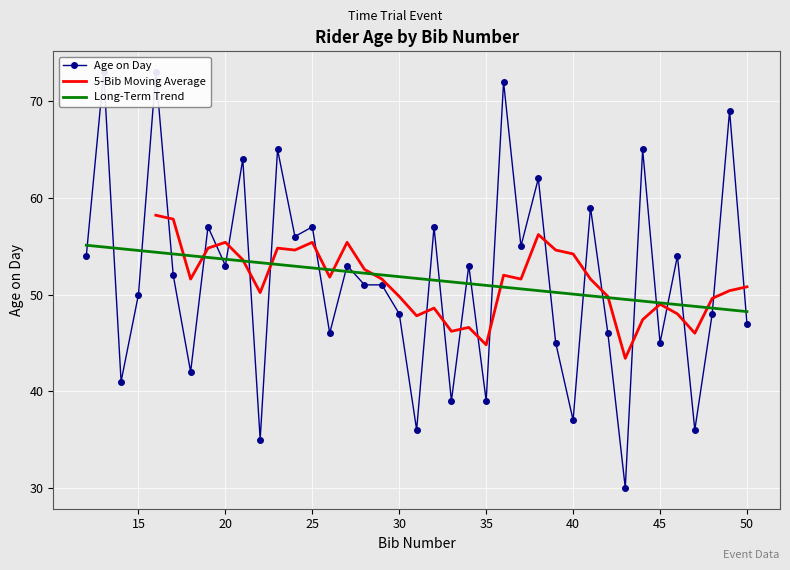

What is the minimum value shown in the chart?

30